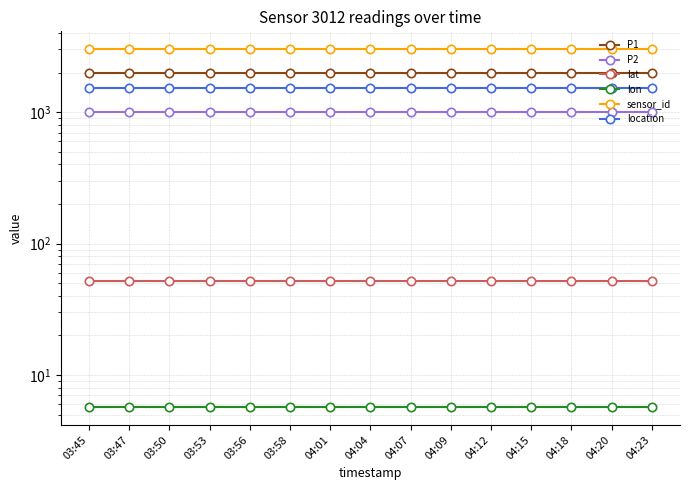

What is the average value of the location series?

1516.0